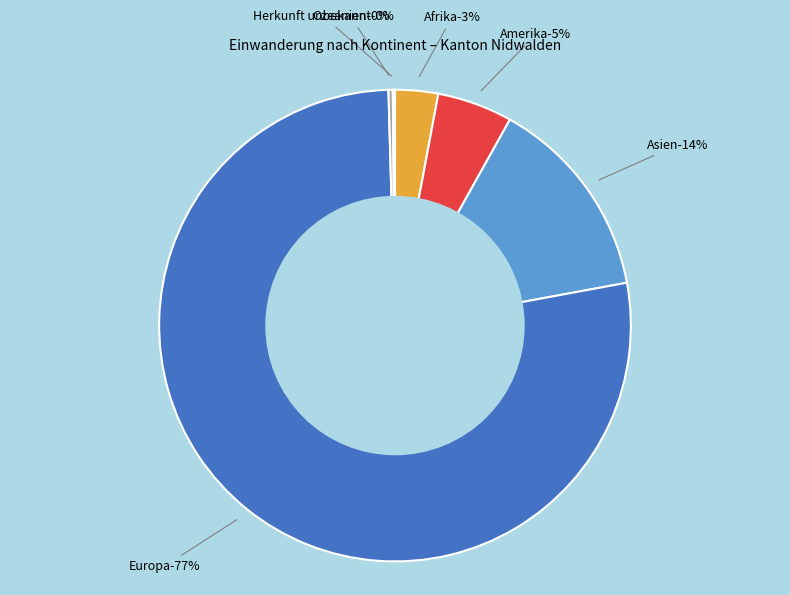

What is the majority slice?

Europa